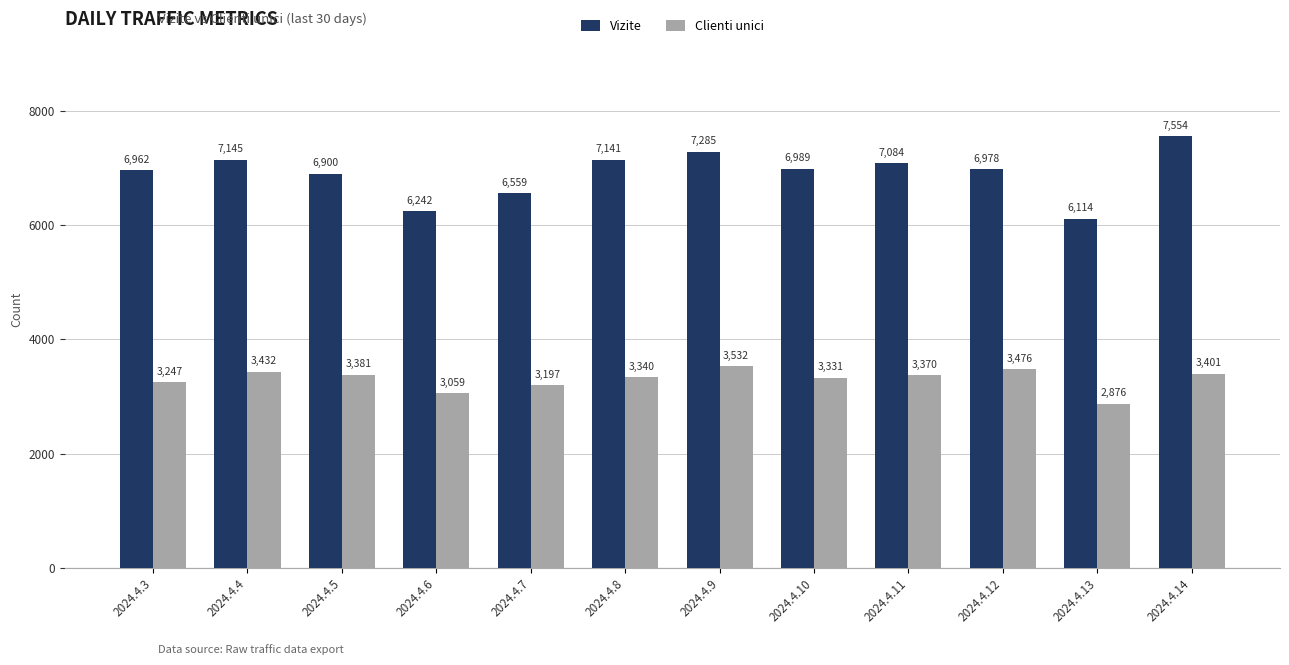

What are all the series names shown in the legend?

Vizite, Clienti unici